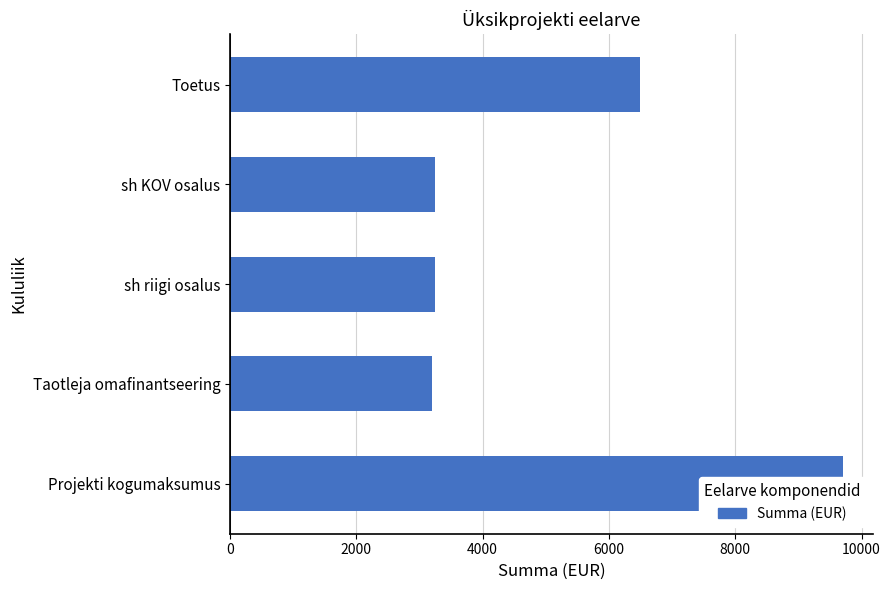

How many bars are there in total?

5